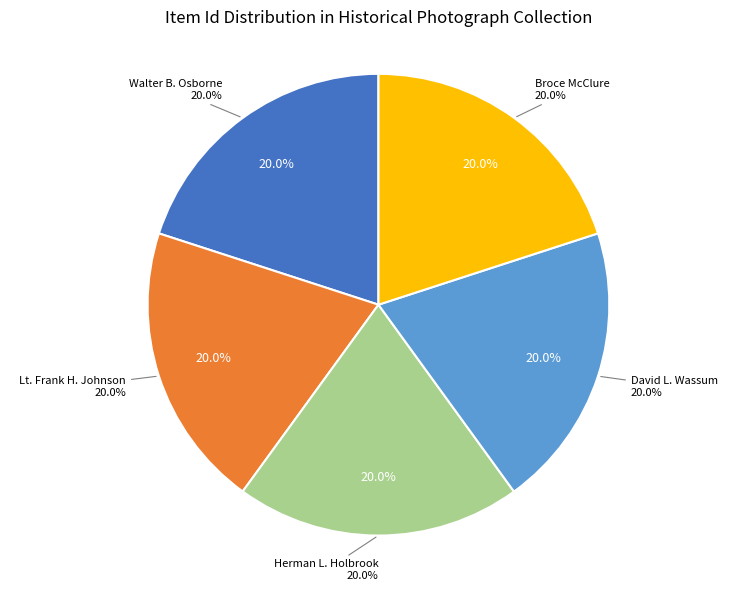

Between Lt. Frank H. Johnson and Herman L. Holbrook, which is larger?

Lt. Frank H. Johnson